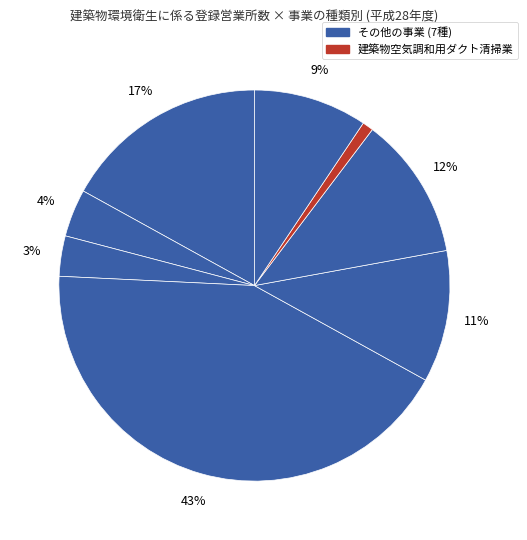

How many slices are in this pie chart?

8